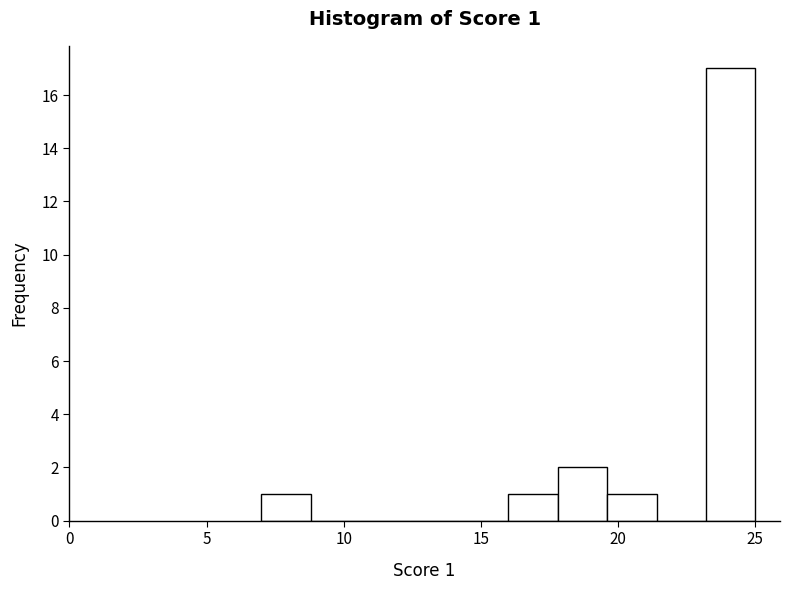

Read against the x-axis, roughly where is the centre of the tallest bar?

24.0